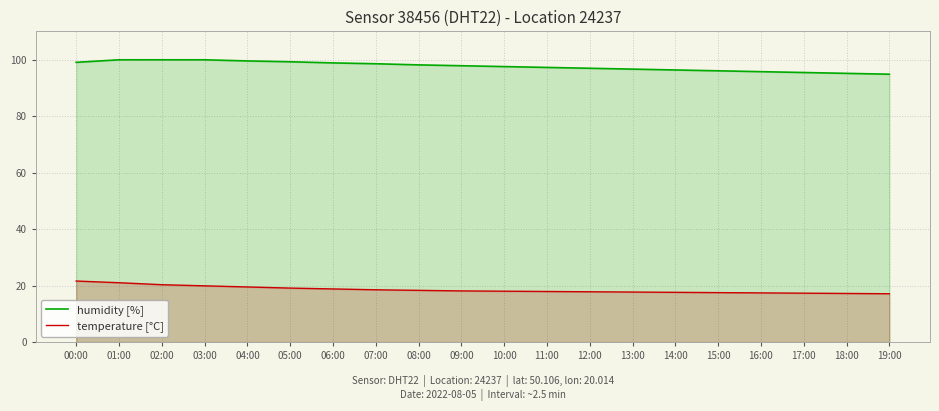

Reading left to right, extract all data points from this chart.

humidity [%]: 00:00=99.0	01:00=99.9	02:00=99.9	03:00=99.9	04:00=99.5	05:00=99.2	06:00=98.8	07:00=98.5	08:00=98.1	09:00=97.8	10:00=97.5	11:00=97.2	12:00=96.9	13:00=96.6	14:00=96.3	15:00=96.0	16:00=95.7	17:00=95.4	18:00=95.1	19:00=94.8
temperature [°C]: 00:00=21.6	01:00=21.0	02:00=20.3	03:00=19.9	04:00=19.5	05:00=19.1	06:00=18.8	07:00=18.5	08:00=18.3	09:00=18.1	10:00=18.0	11:00=17.9	12:00=17.8	13:00=17.7	14:00=17.6	15:00=17.5	16:00=17.4	17:00=17.3	18:00=17.2	19:00=17.1